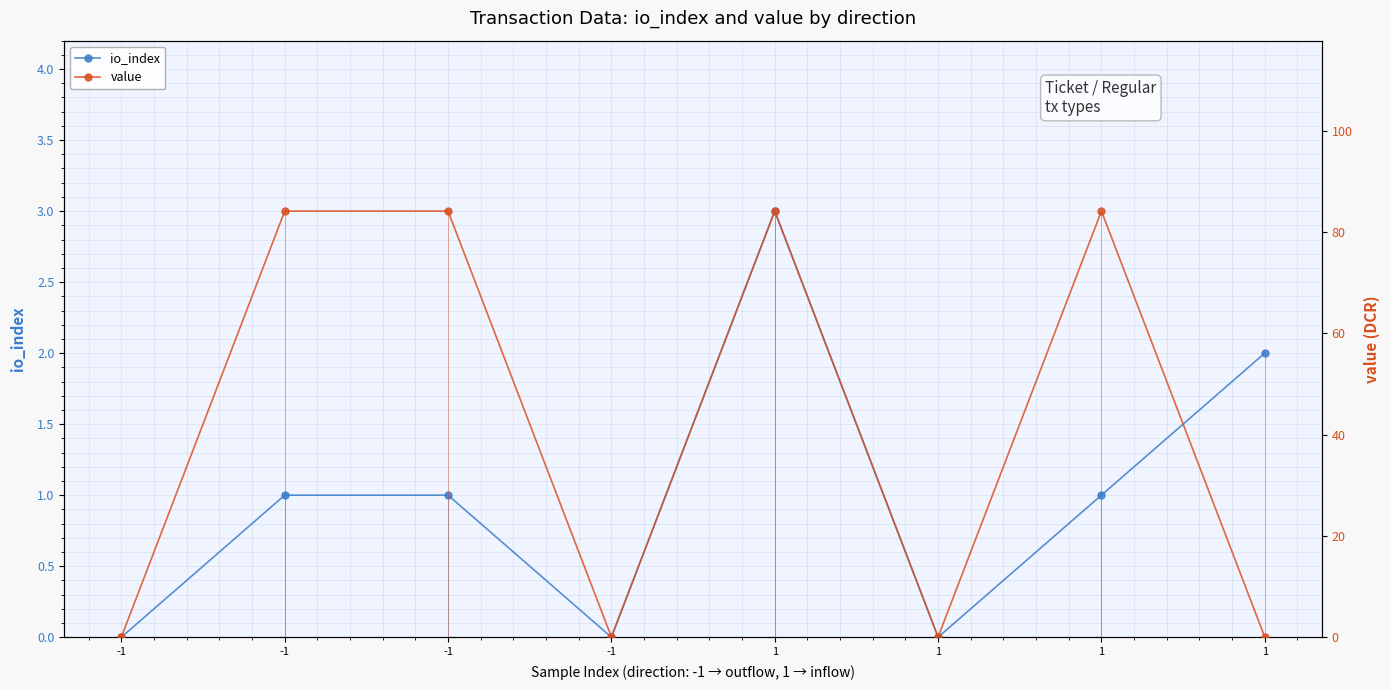

How many intersections are there between value and io_index?

1